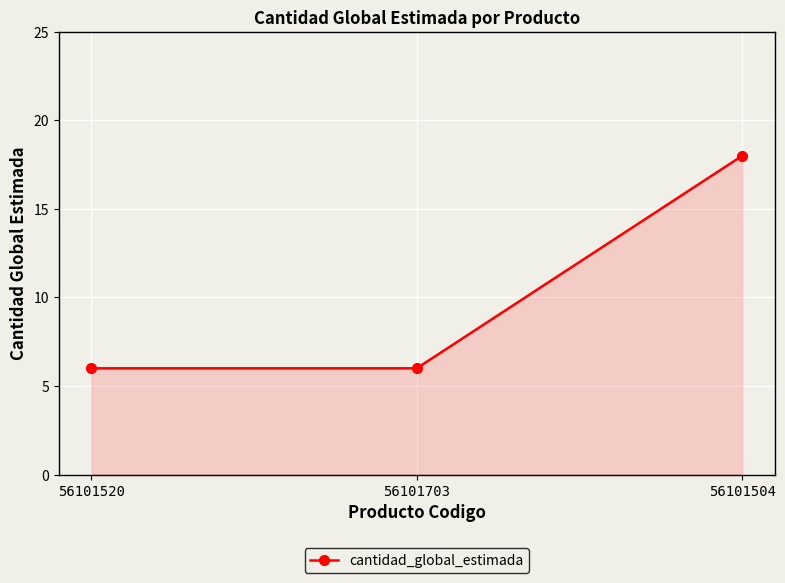

What is the label of the 1st point from the left?

56101520